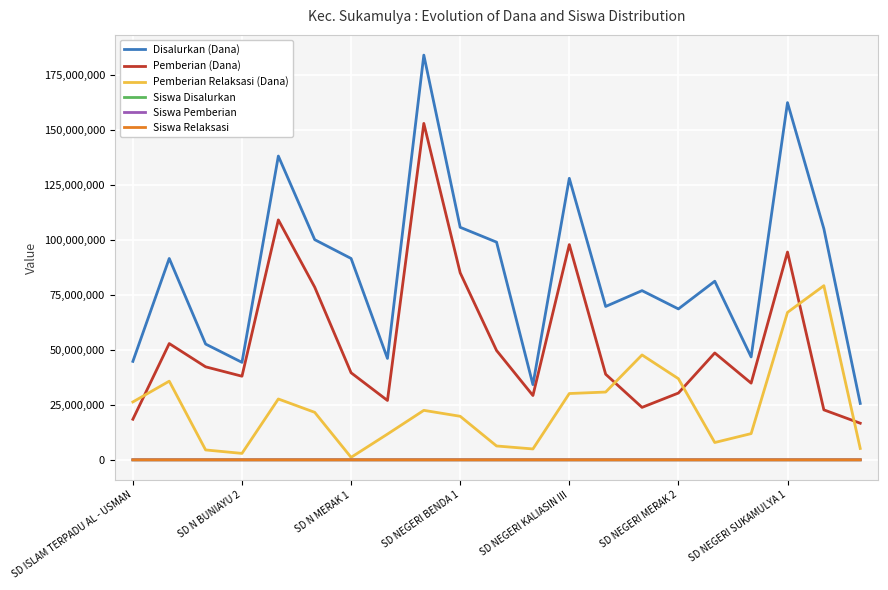

Which series has the widest spread of values?

Disalurkan (Dana)